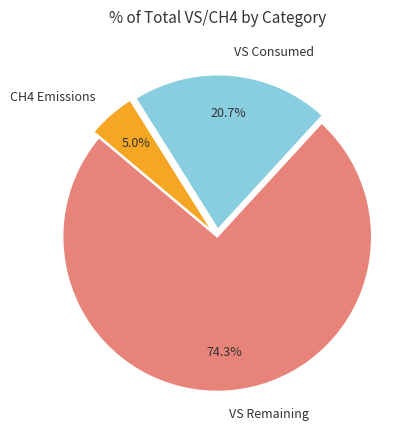

What is the total percentage of VS Remaining and CH4 Emissions?

79.3%